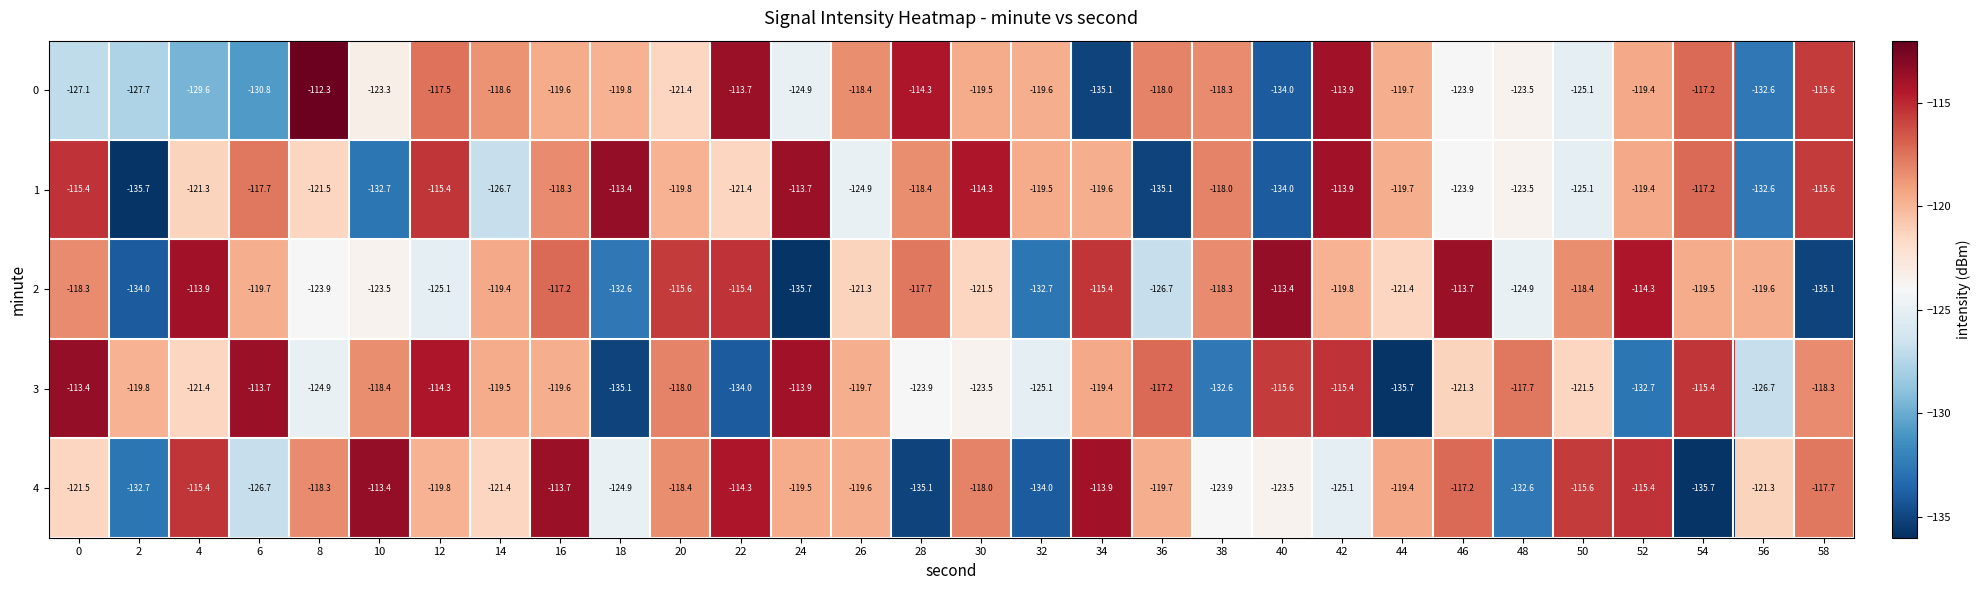

What is the difference between the maximum and minimum values in the 3 series?

22.3